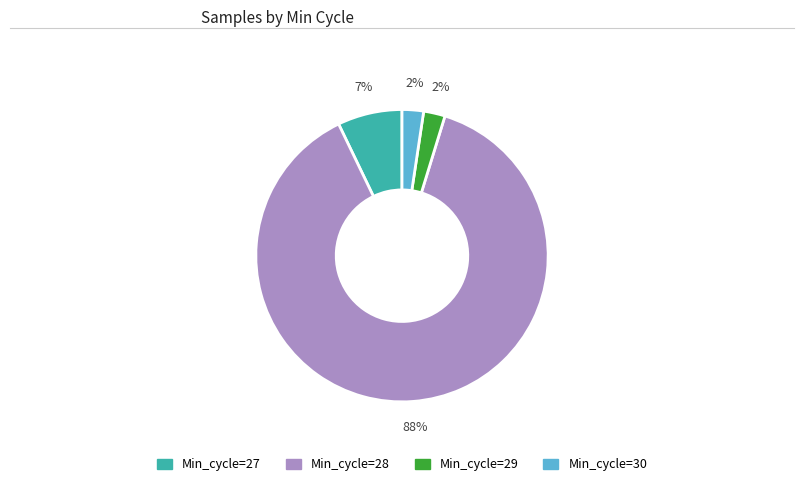

Approximately how many times larger is the value at Min_cycle=27 compared to Min_cycle=28?

0.1